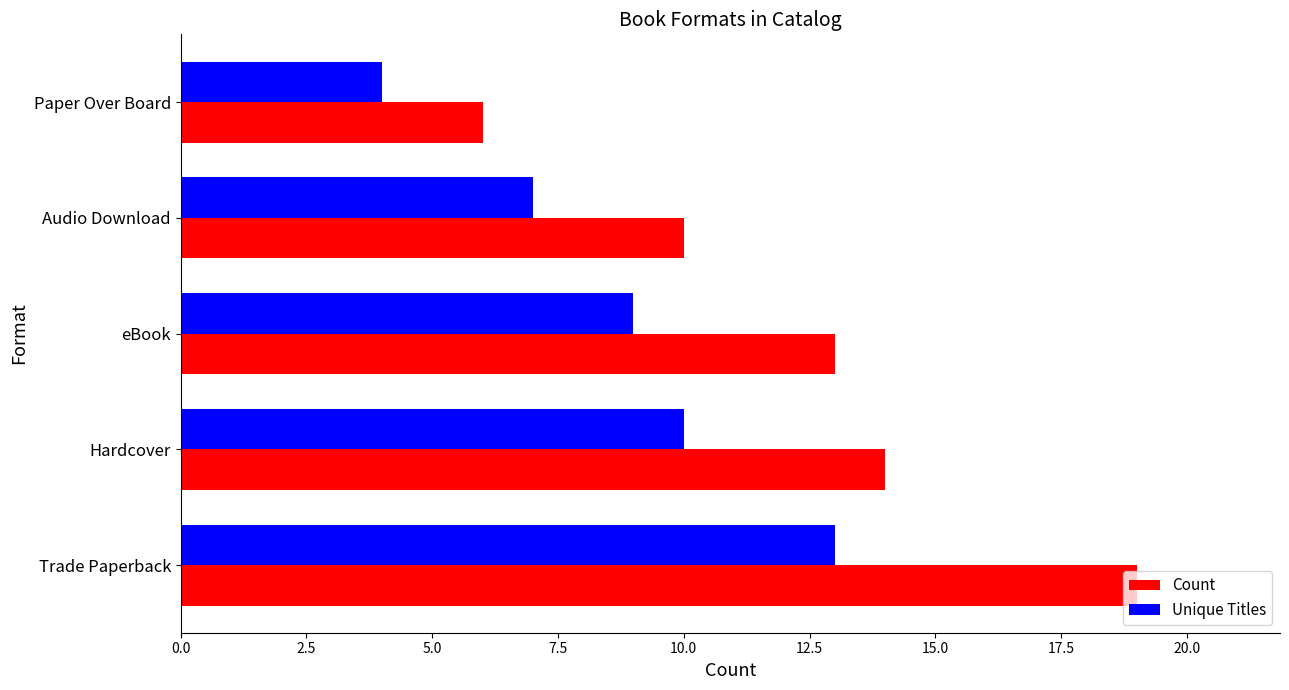

How many data points in Unique Titles are less than 9?

2